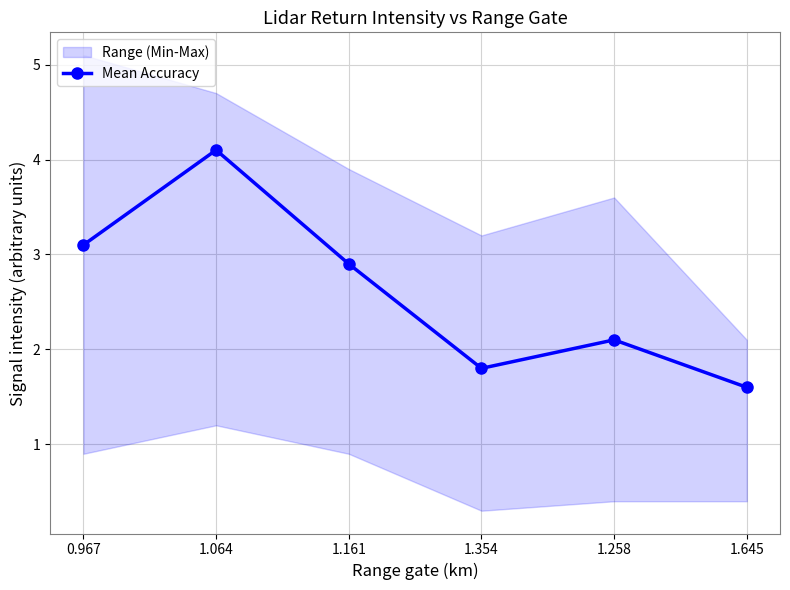

Is it true that the value at 1.258 is 0.9?

False